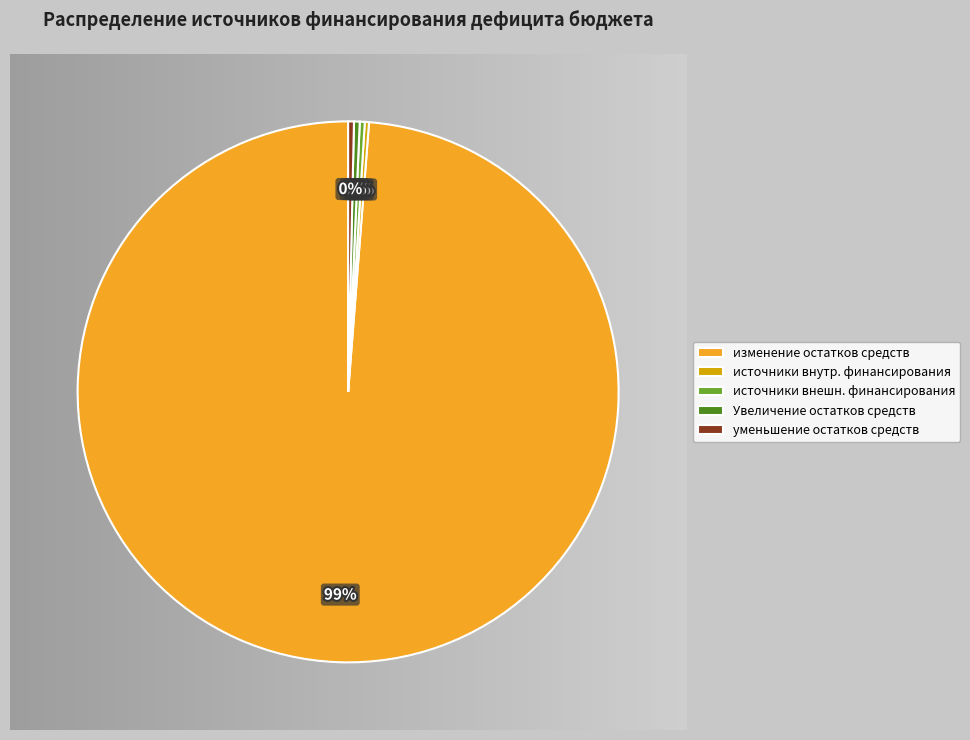

Which category has the biggest portion of the pie?

изменение остатков средств